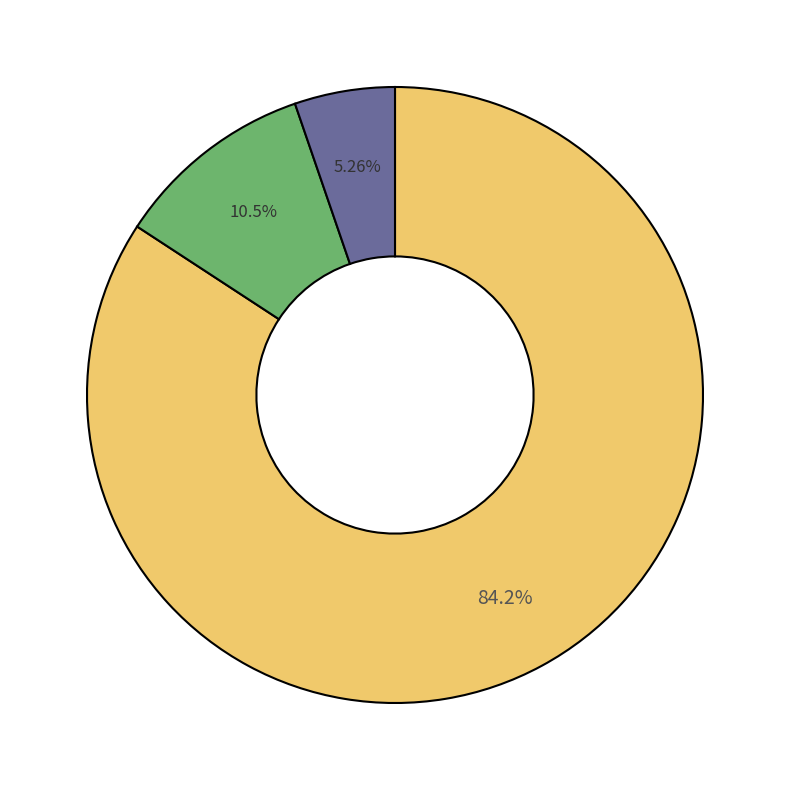

To the nearest percent, what is the difference between the largest and smallest slice percentages?

79%